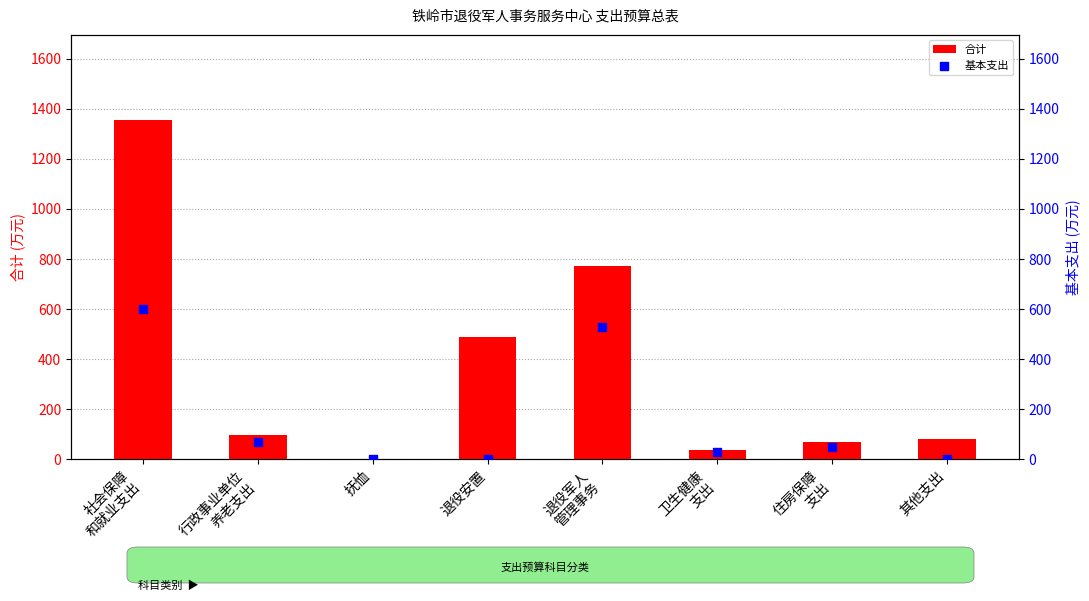

Which series has the widest spread of Y values?

合计